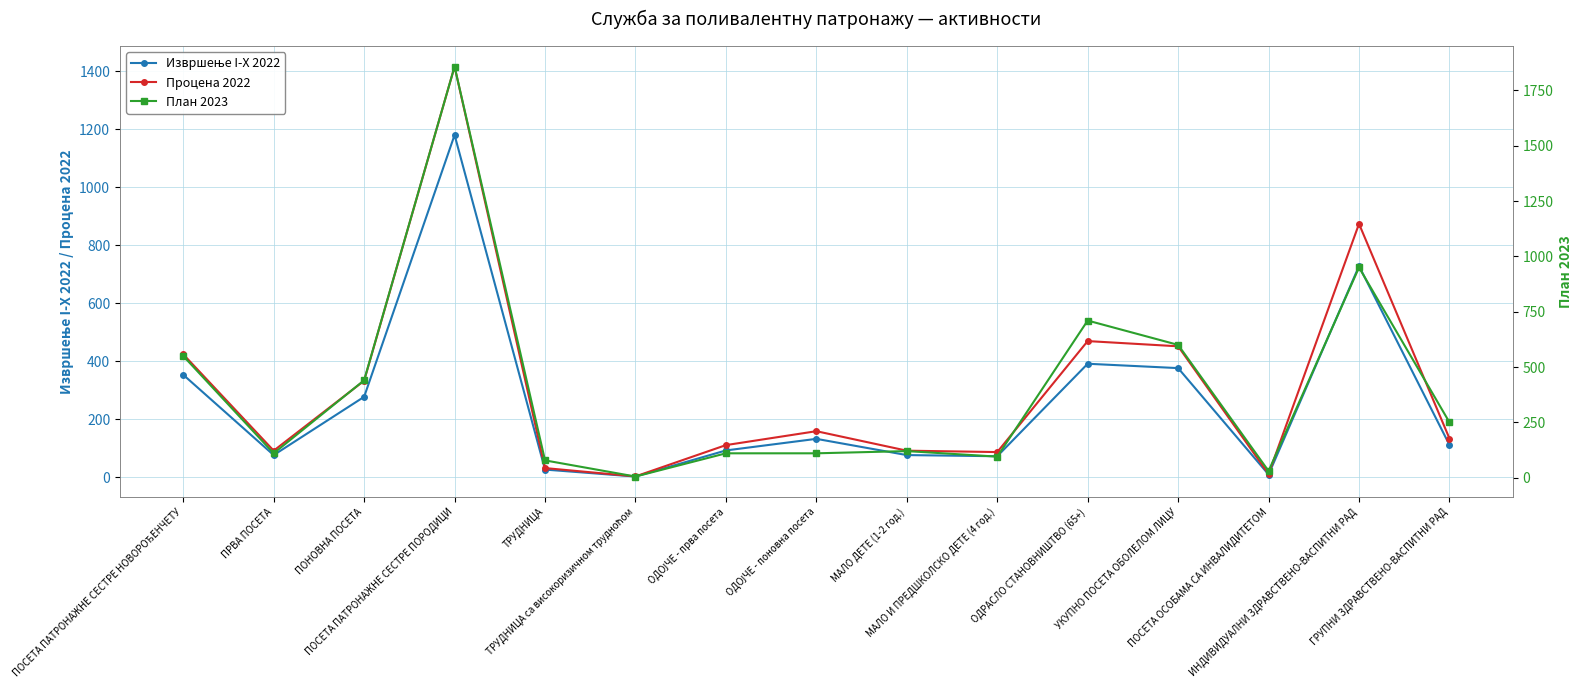

In План 2023, how many points are higher than both neighbors (excluding endpoints)?

4